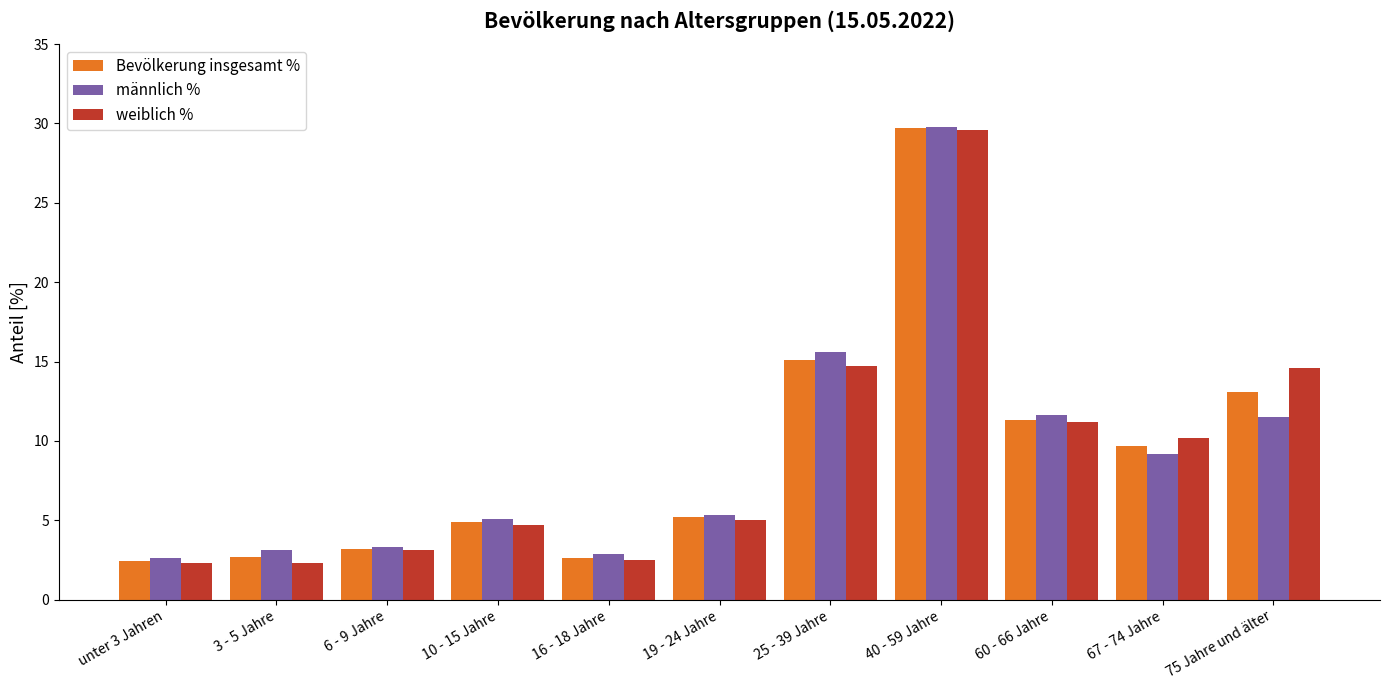

What is the spread (max minus min) of values at 67 - 74 Jahre?

1.0